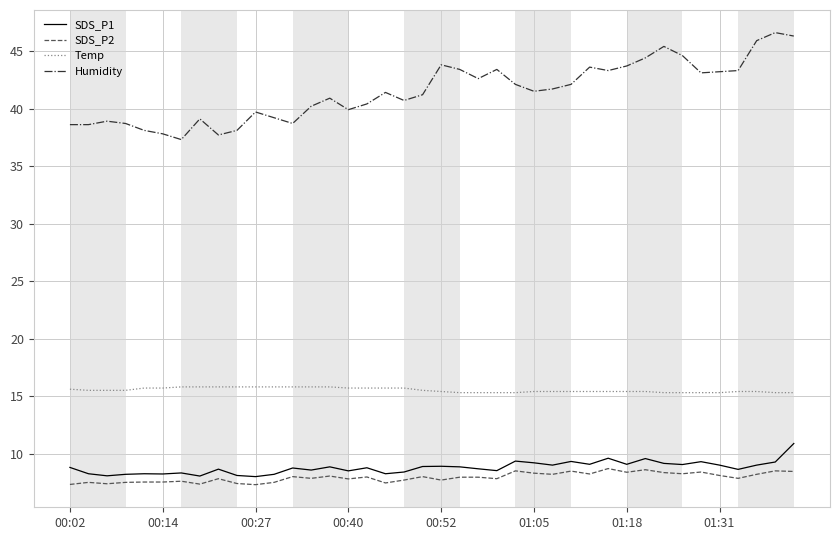

List the series in order of their peak value, highest first.

Humidity, Temp, SDS_P1, SDS_P2